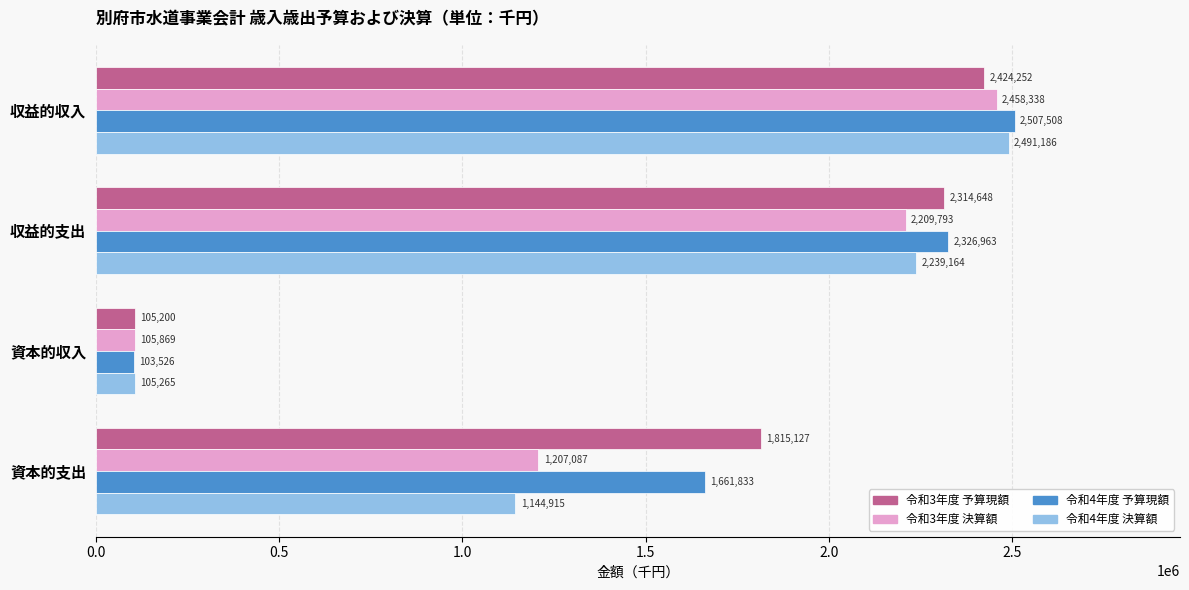

What is the difference between the 令和3年度 予算現額 values at 収益的収入 and 収益的支出?

109604